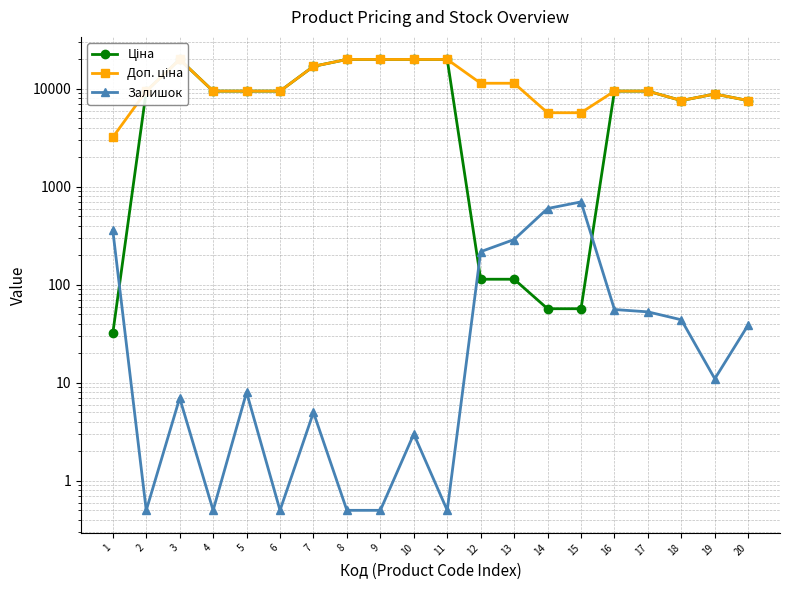

At which category does the chart reach its peak across all series?

3